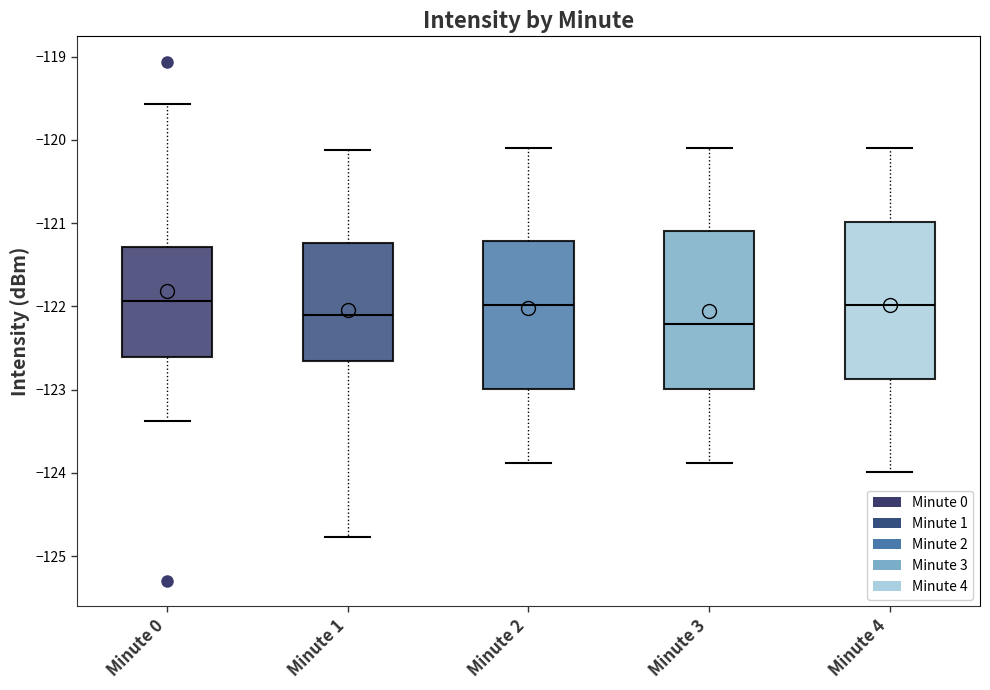

Which box's median line is the lowest?

Minute 3